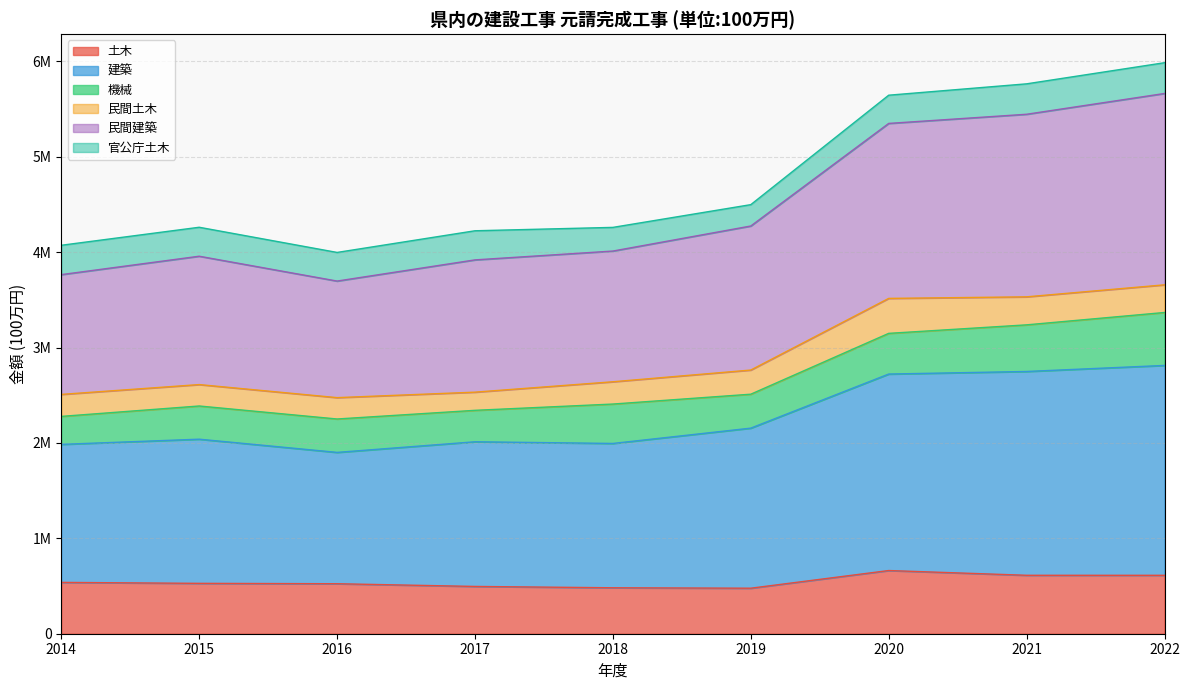

At which label does 民間建築 first exceed 4260716?

2019